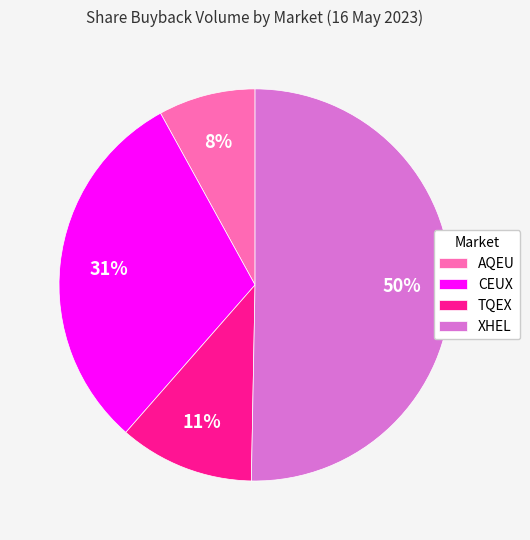

Which slice represents more than half of the pie?

XHEL